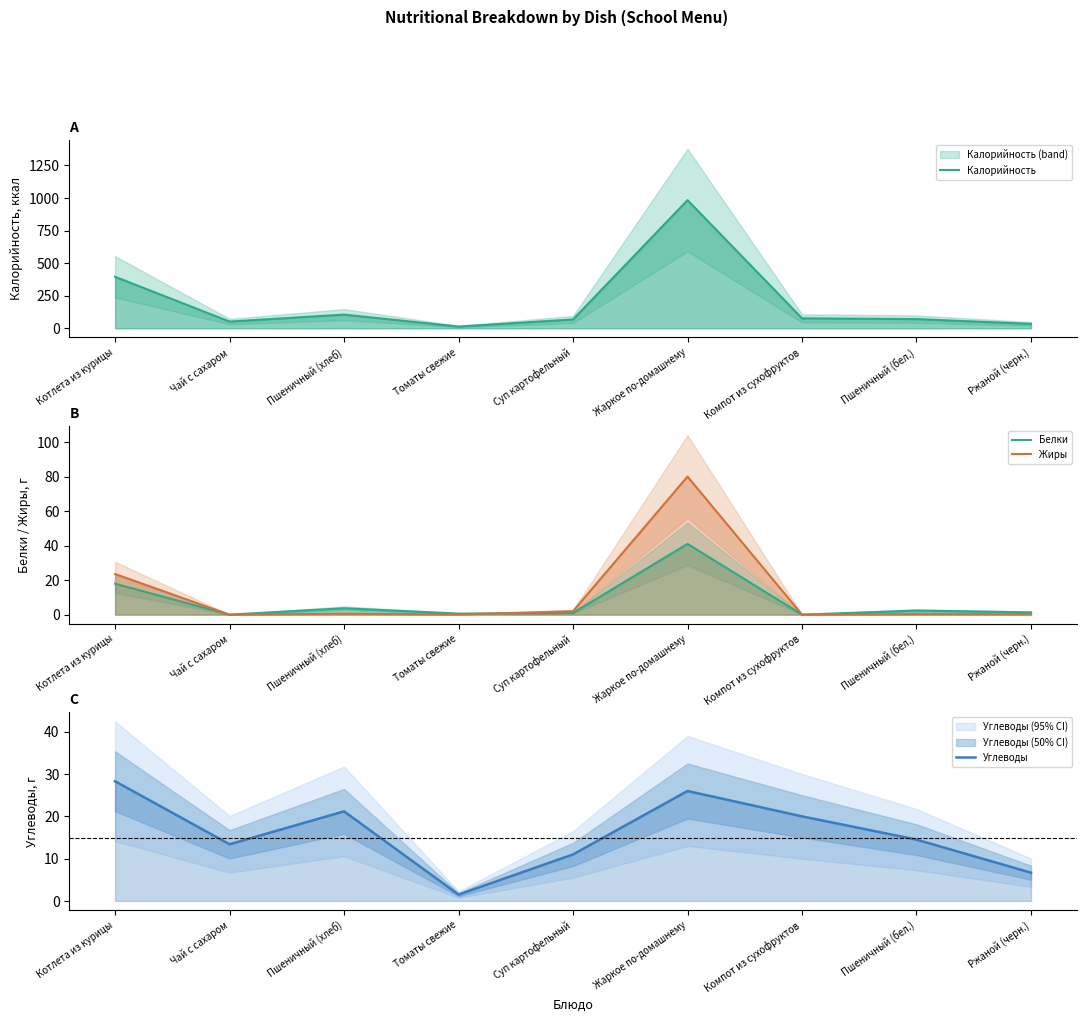

How many data points in Углеводы are less than 14?

4